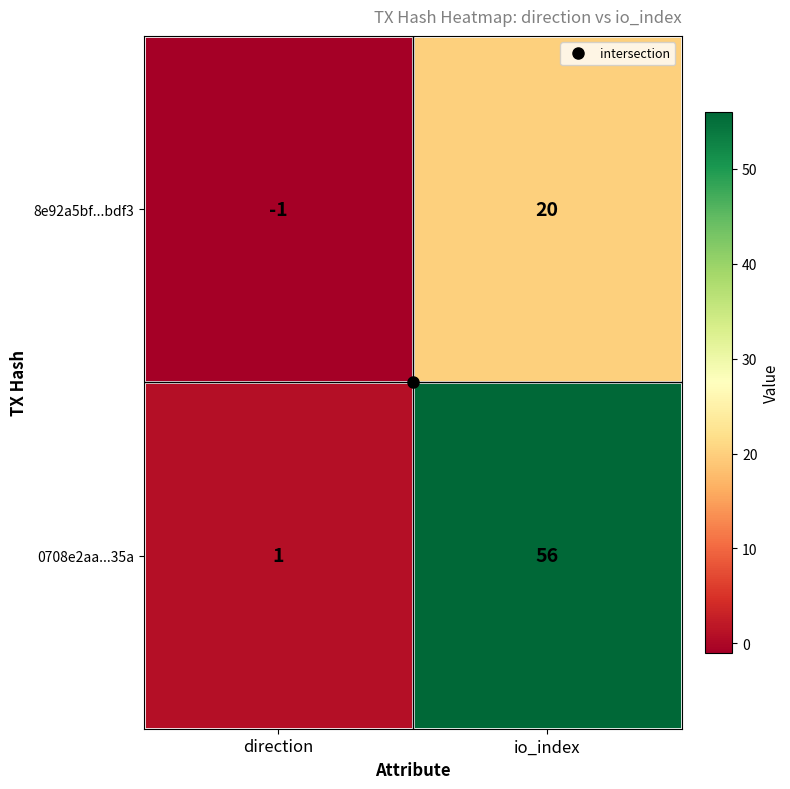

What is the difference between the 8e92a5bf...bdf3 values at io_index and direction?

21